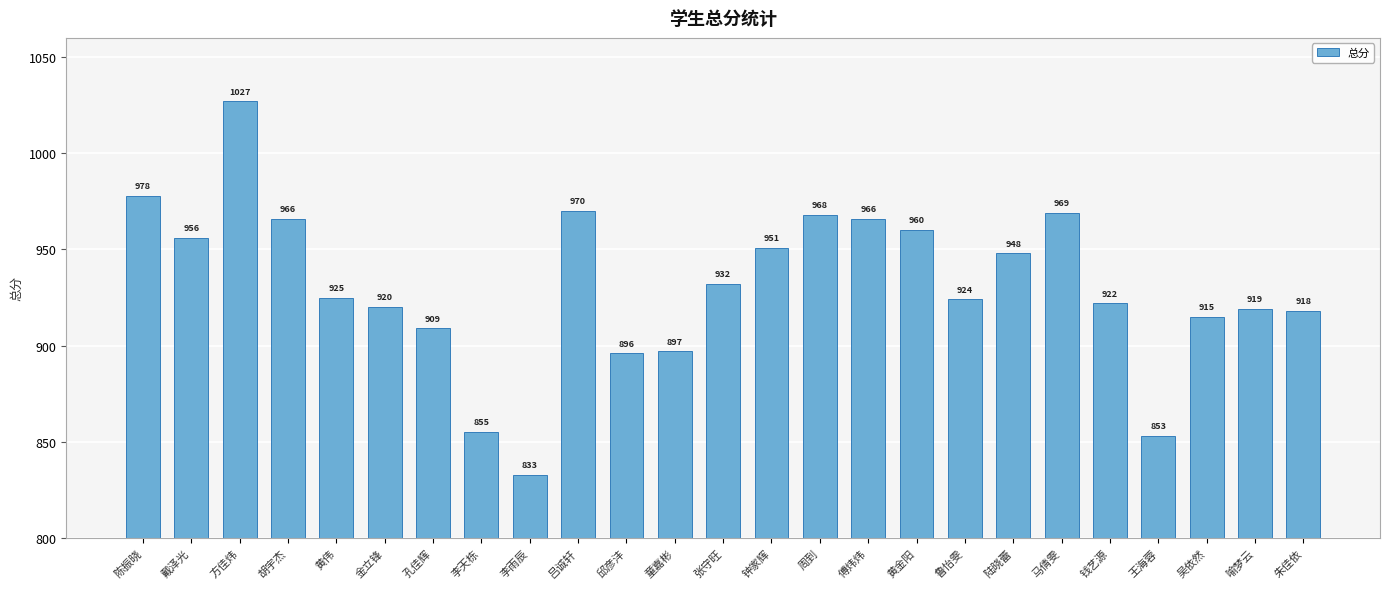

What is the approximate value at 李天栋, to the nearest 5?

855